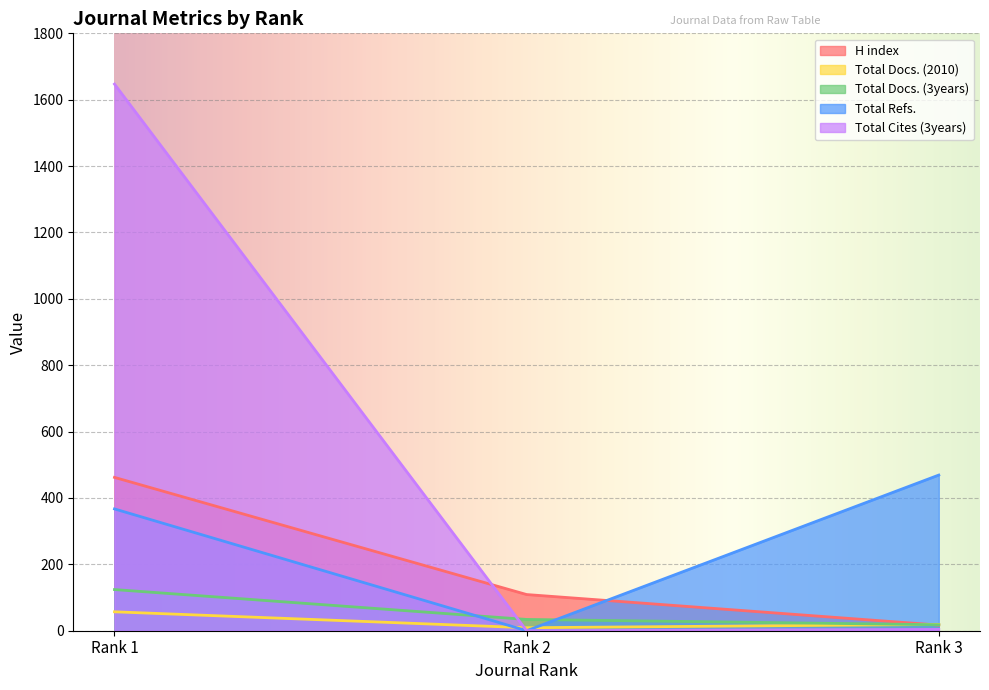

Read the Total Docs. (3years) value at Rank 2, to the nearest 5.

35